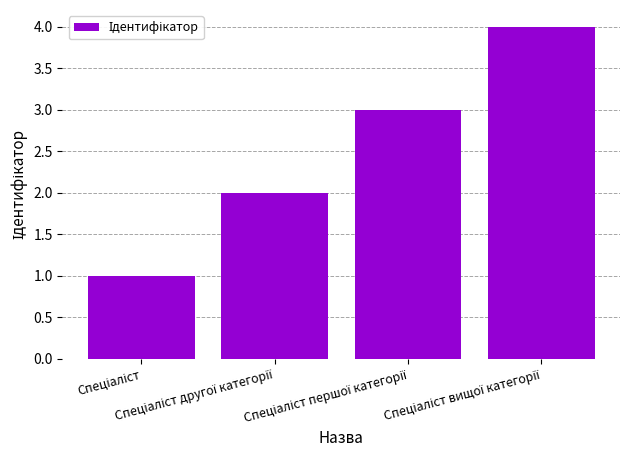

What is the sum of all values?

10